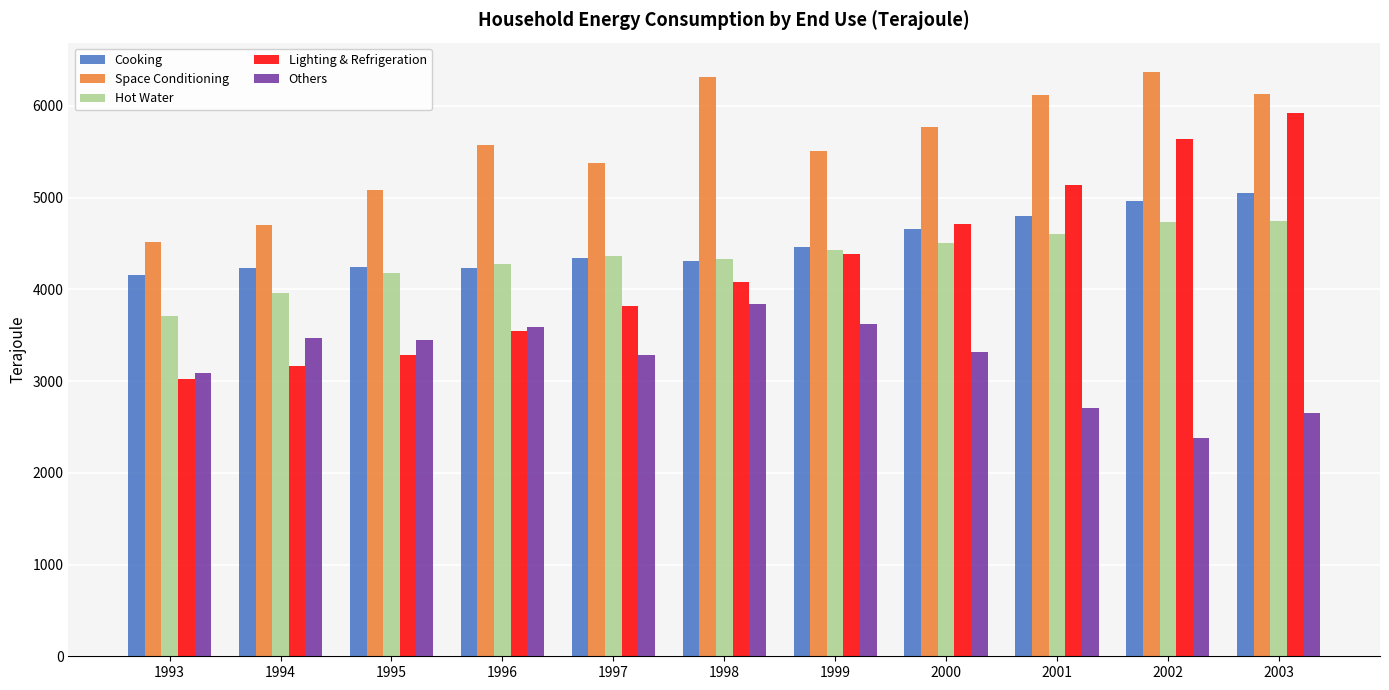

What is the total value across all series at 1996?

21213